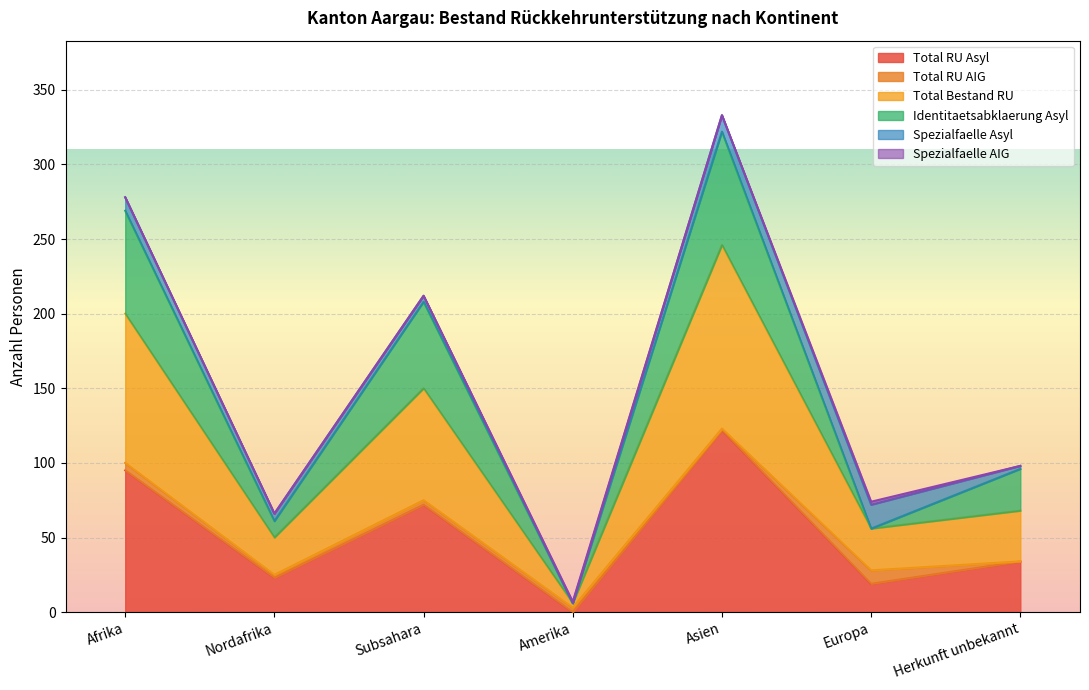

At which label does Total RU Asyl reach its minimum?

Amerika